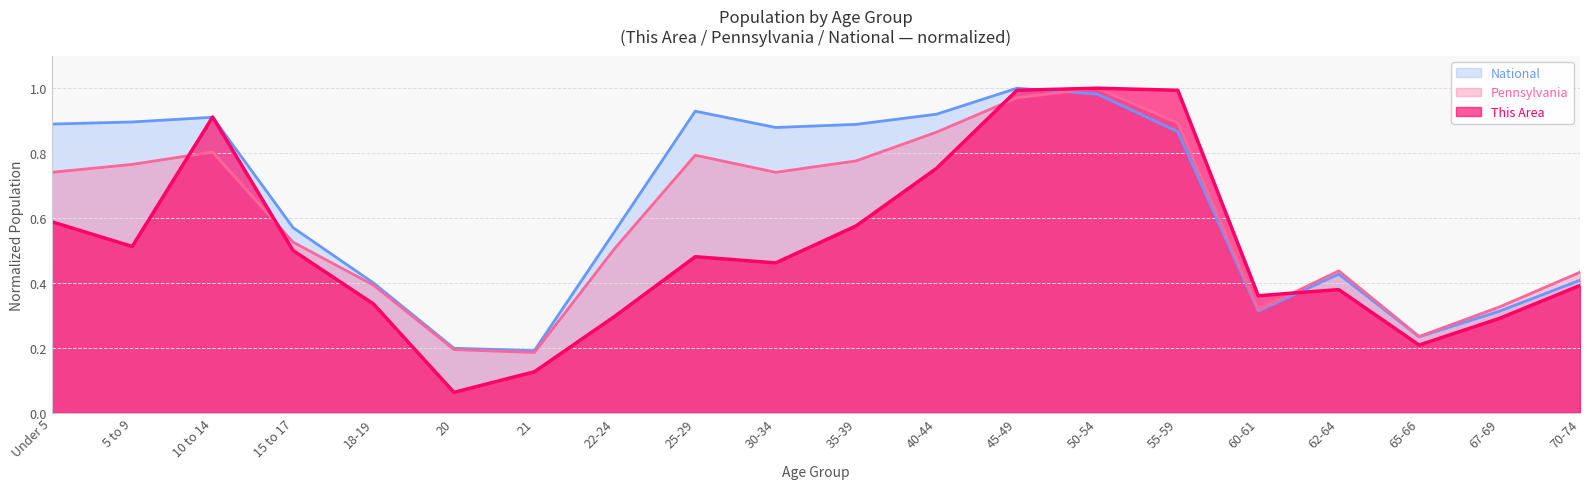

What is the value of the Pennsylvania point at the 7th from the left?

0.2